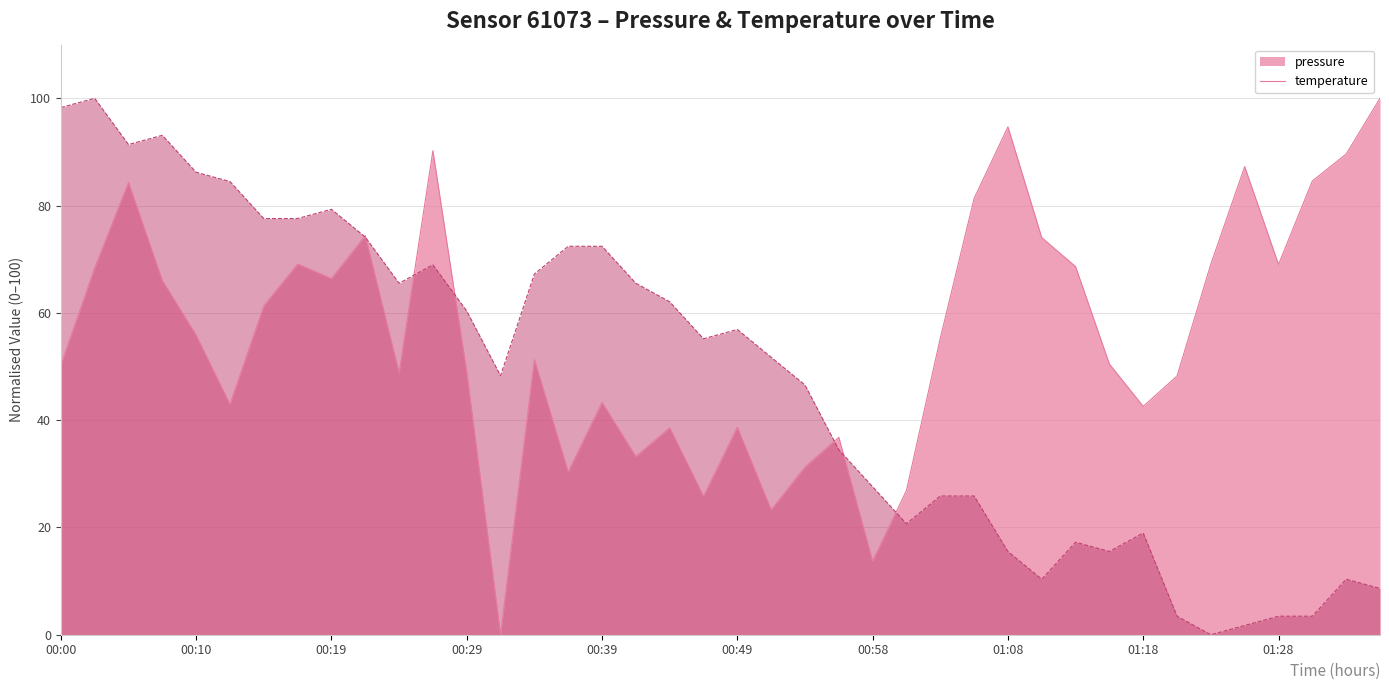

What is the value of the temperature point at the 37th from the left?

3.4